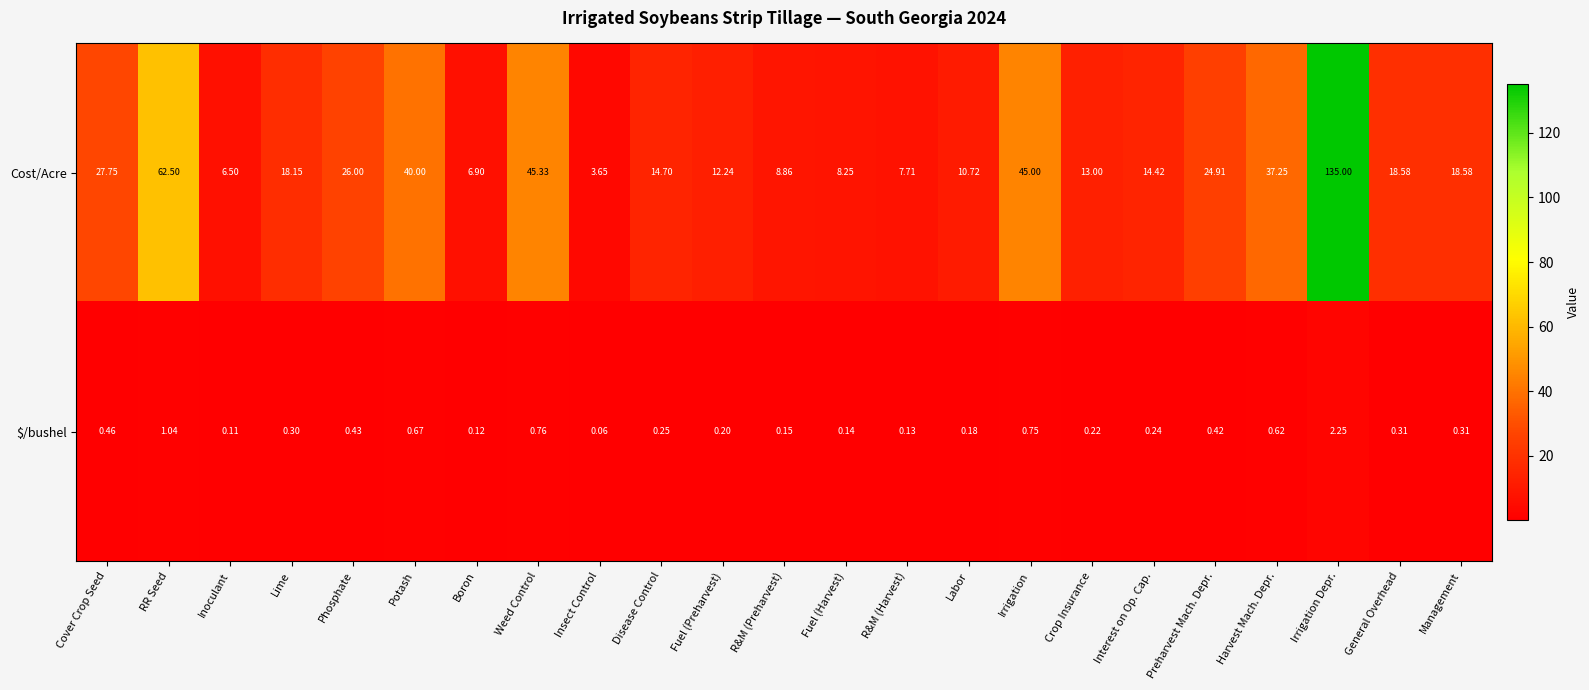

At which category does the chart reach its peak across all series?

Irrigation Depr.